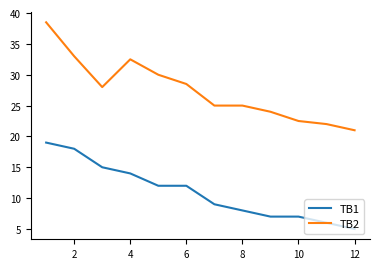

Reading left to right, transcribe all the data shown in this chart.

TB1: 19.0	18.0	15.0	14.0	12.0	12.0	9.0	8.0	7.0	7.0	6.0	5.0
TB2: 38.5	33.0	28.0	32.5	30.0	28.5	25.0	25.0	24.0	22.5	22.0	21.0